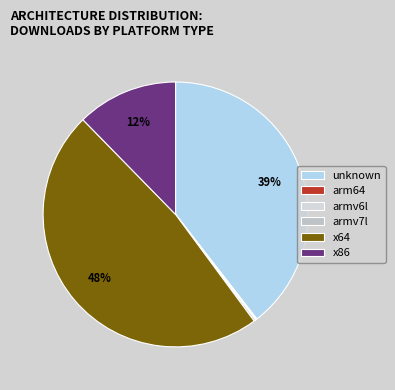

What percentage is the unknown slice, to the nearest percent?

39%